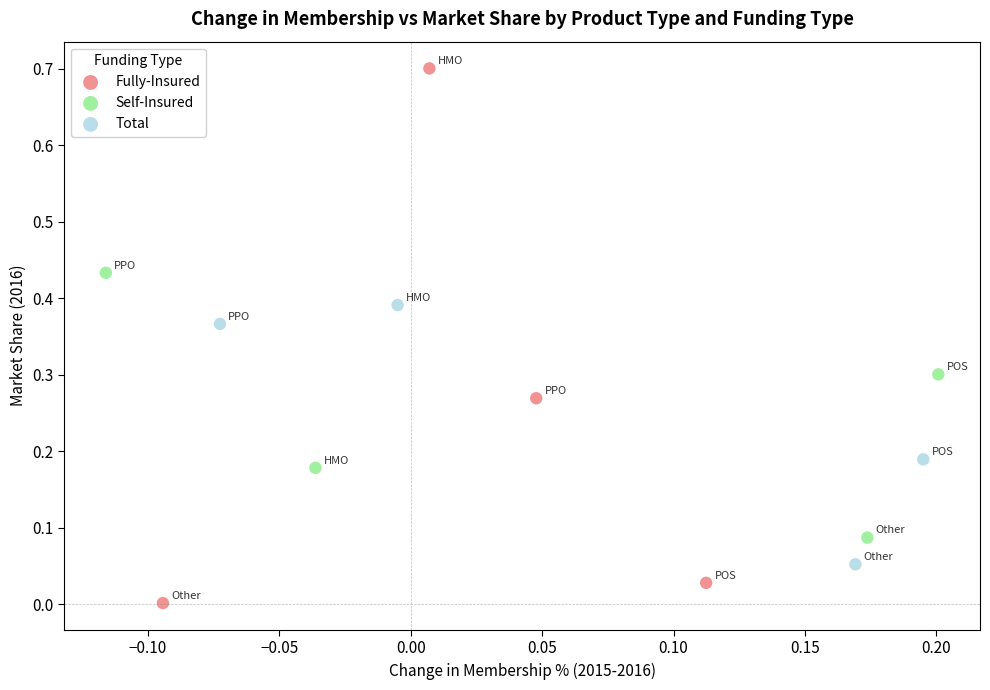

Which series has the widest spread of Y values?

Fully-Insured